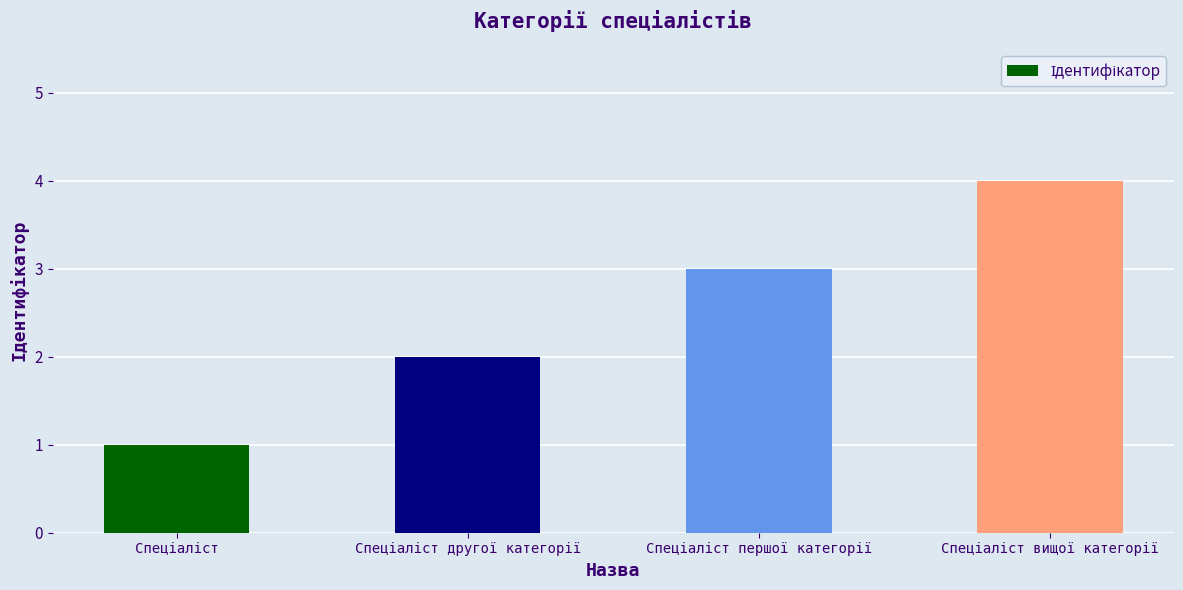

What is the sum of all values?

10